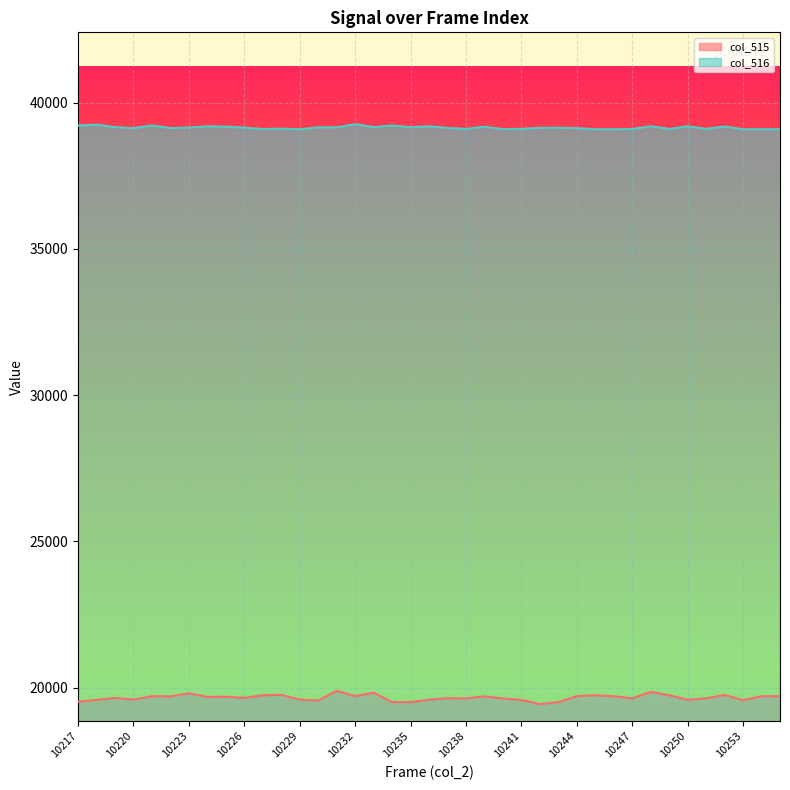

What is the total value across all series at 10227?

58830